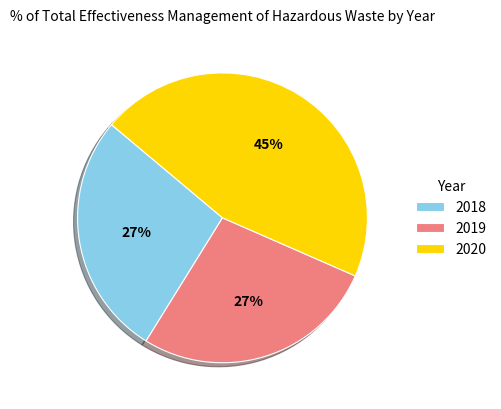

How many segments does this pie chart have?

3